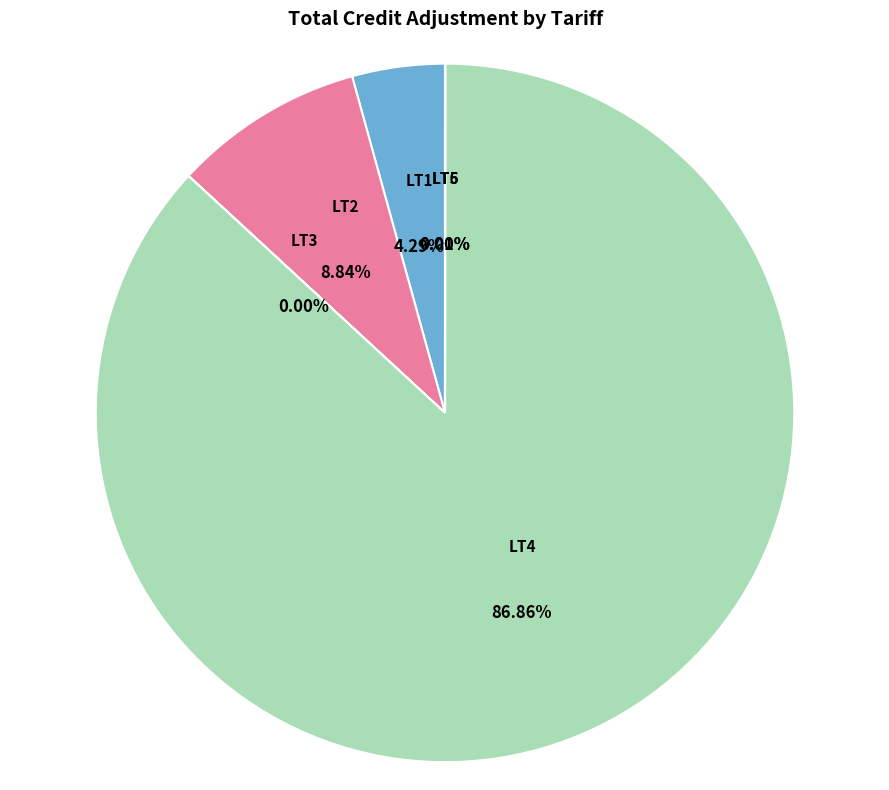

What percentage is the LT2 slice, to the nearest percent?

9%